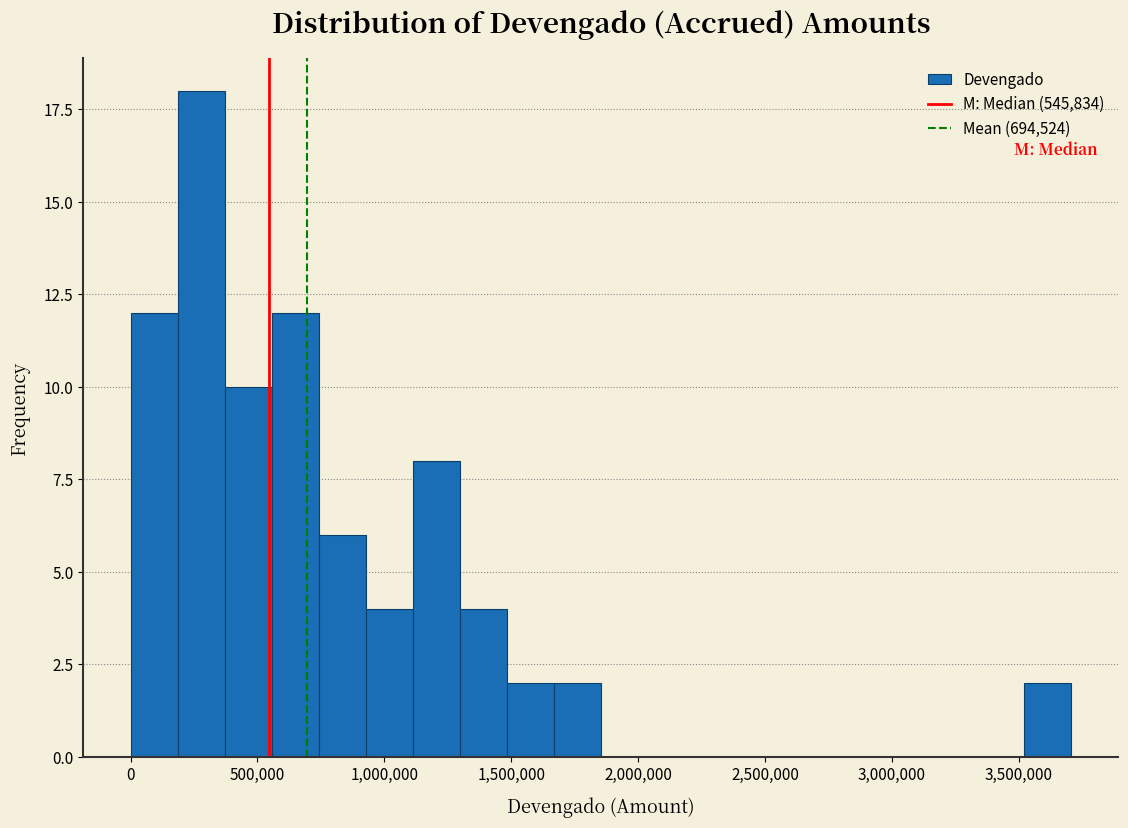

Around what value on the x-axis is the tallest bar? Give the approximate position of its centre, as read against the axis.

300000